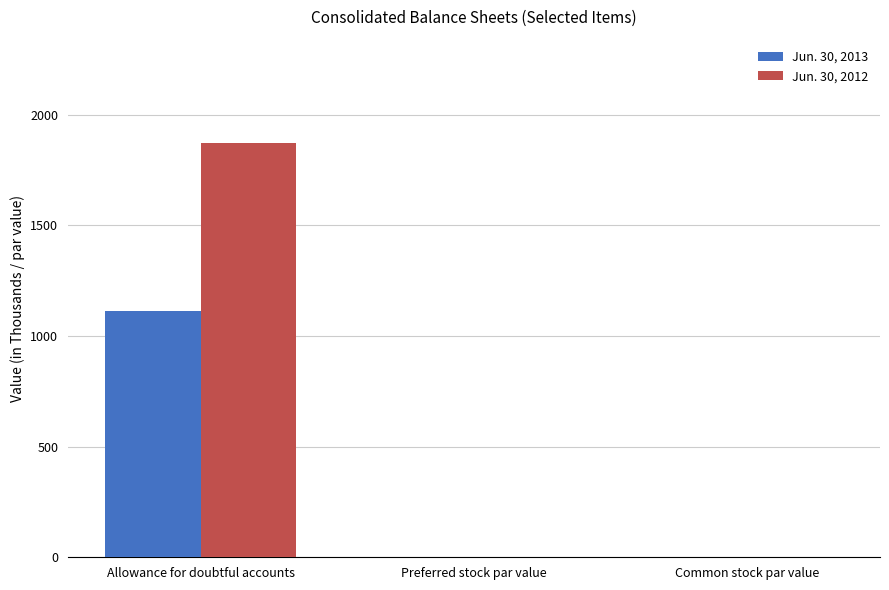

Is it true that Jun. 30, 2013 equals 1864 at Allowance for doubtful accounts?

False